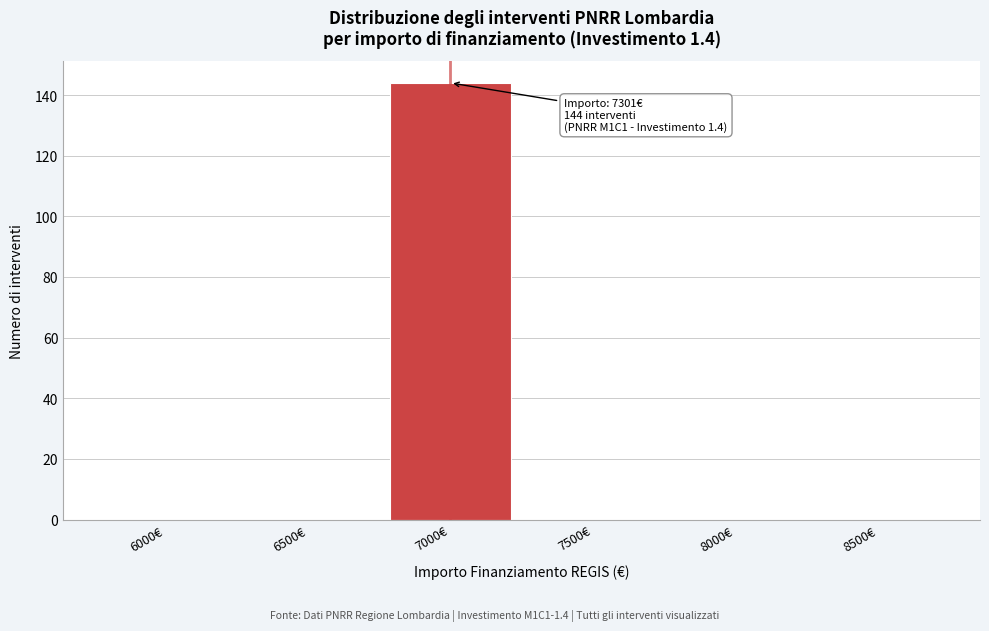

Reading left to right, what are all the values shown in this chart?

6000€=0	6500€=0	7000€=144	7500€=0	8000€=0	8500€=0